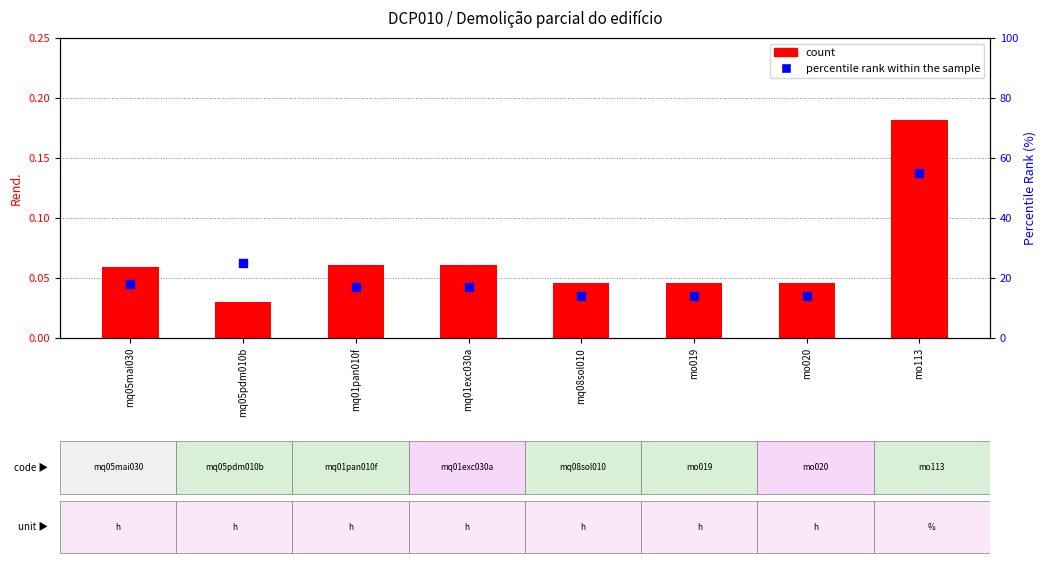

What are all the series names shown in the legend?

count, percentile rank within the sample